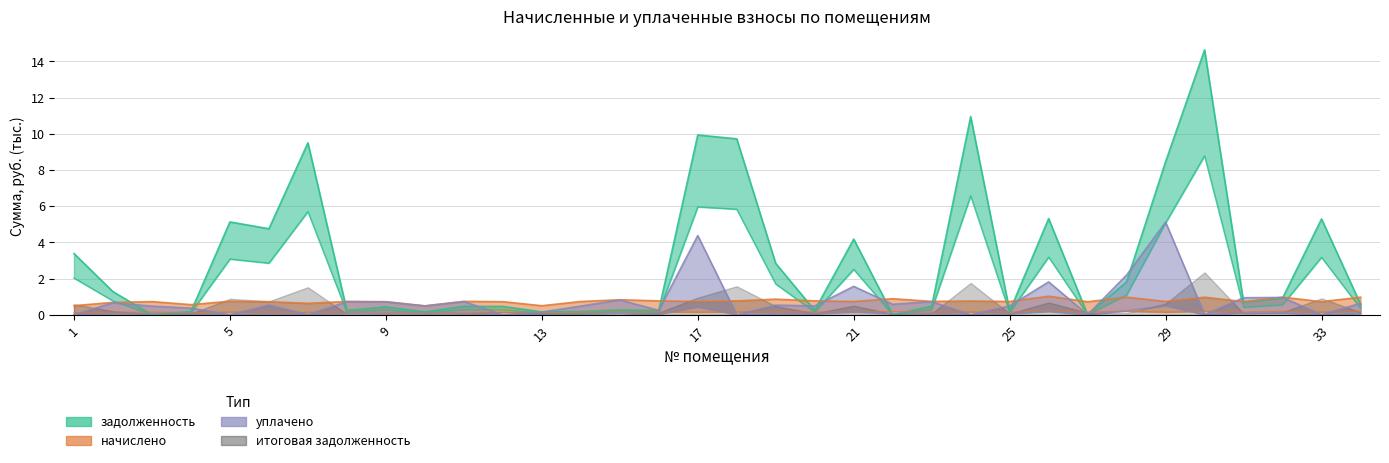

What is the difference between the highest and lowest values at 6?

4.2